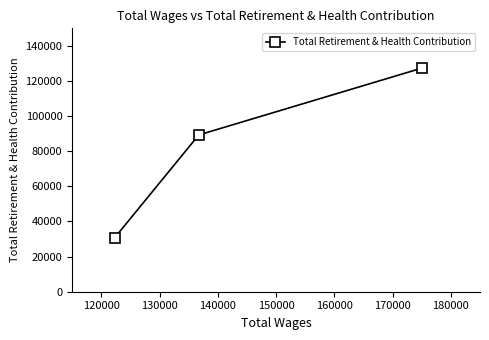

What is the minimum value shown in the chart?

30727